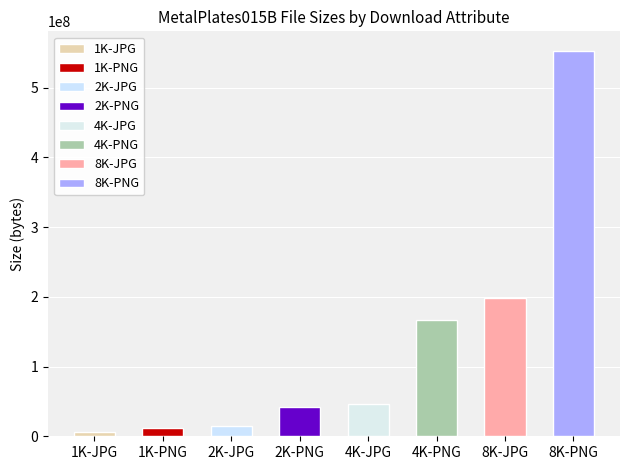

What is the minimum value shown in the chart?

5526657